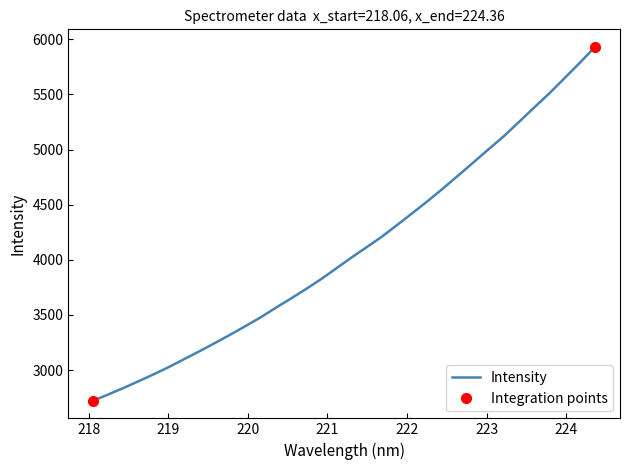

Reading right to left, extract all data points from this chart.

5930.5	5786.9	5648.4	5510.6	5382.1	5251.5	5121.9	5004.0	4884.4	4766.1	4648.3	4535.2	4426.3	4319.4	4213.6	4118.0	4023.9	3925.9	3827.9	3737.5	3650.6	3566.2	3479.3	3399.8	3322.0	3247.0	3173.3	3102.3	3030.9	2964.6	2901.4	2839.3	2780.6	2722.6